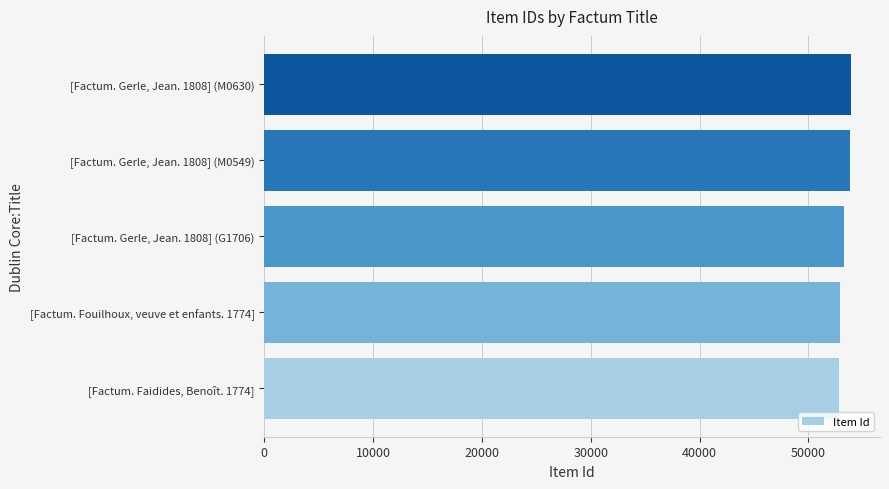

What is the ratio of the value at [Factum. Gerle, Jean. 1808] (M0549) to the value at [Factum. Gerle, Jean. 1808] (G1706)?

1.0